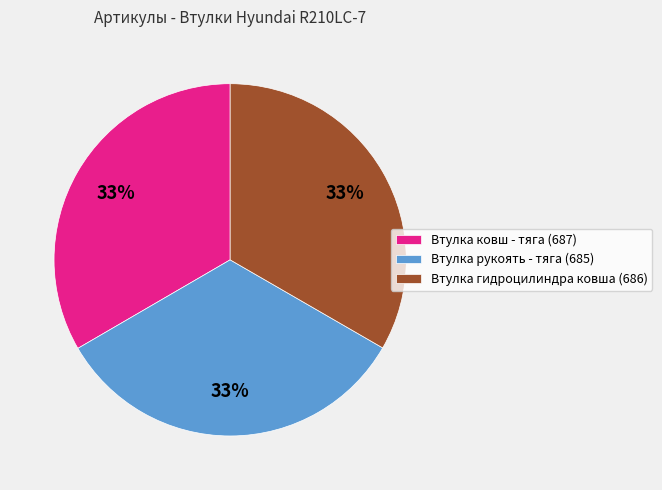

What is the ratio of the value at Втулка ковш - тяга (687) to the value at Втулка гидроцилиндра ковша (686)?

1.0